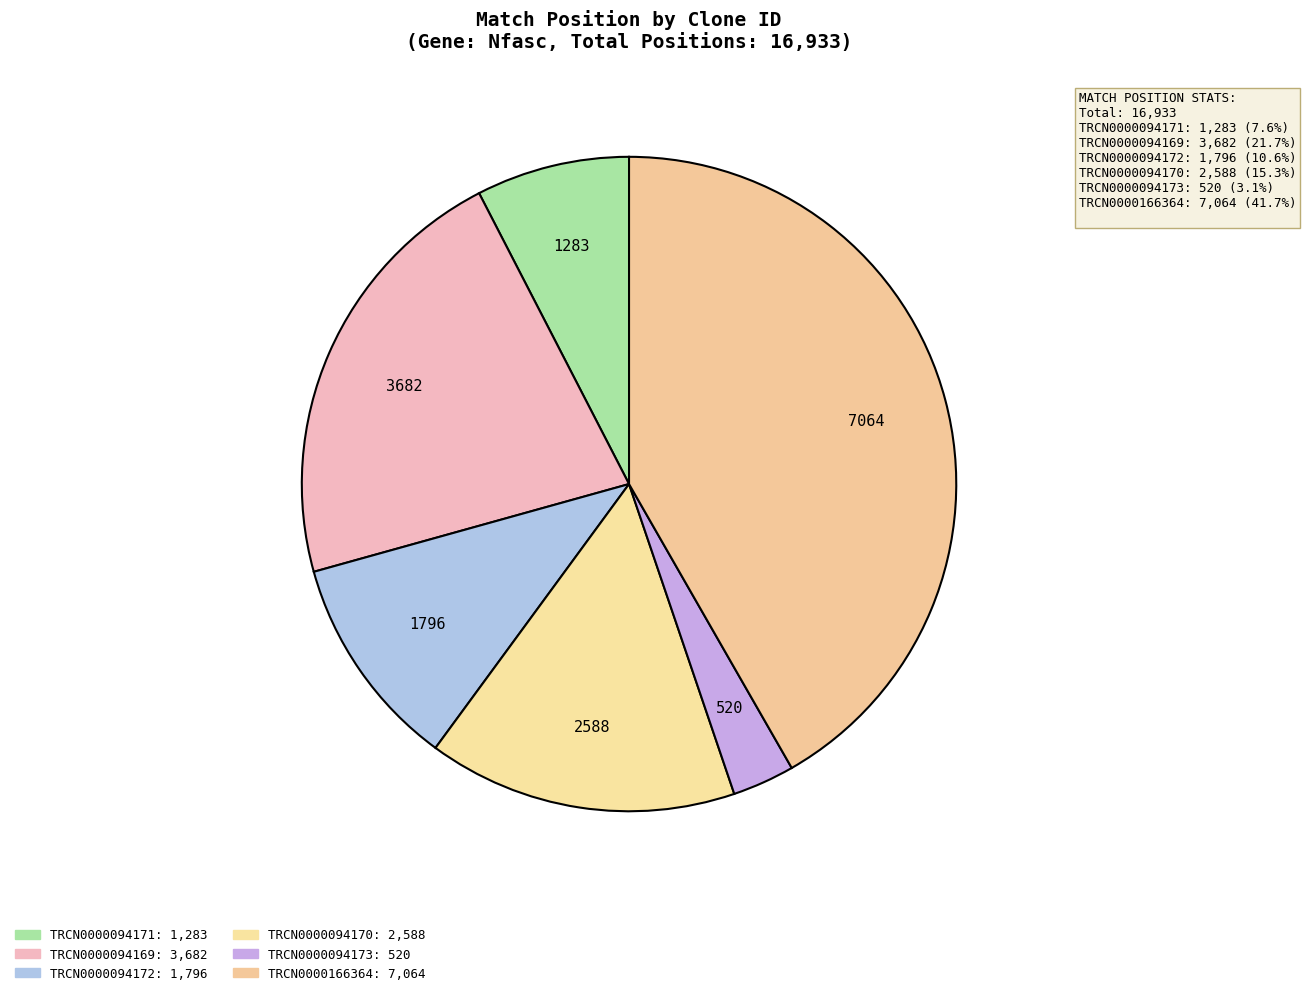

To the nearest percent, what is the average slice percentage?

17%